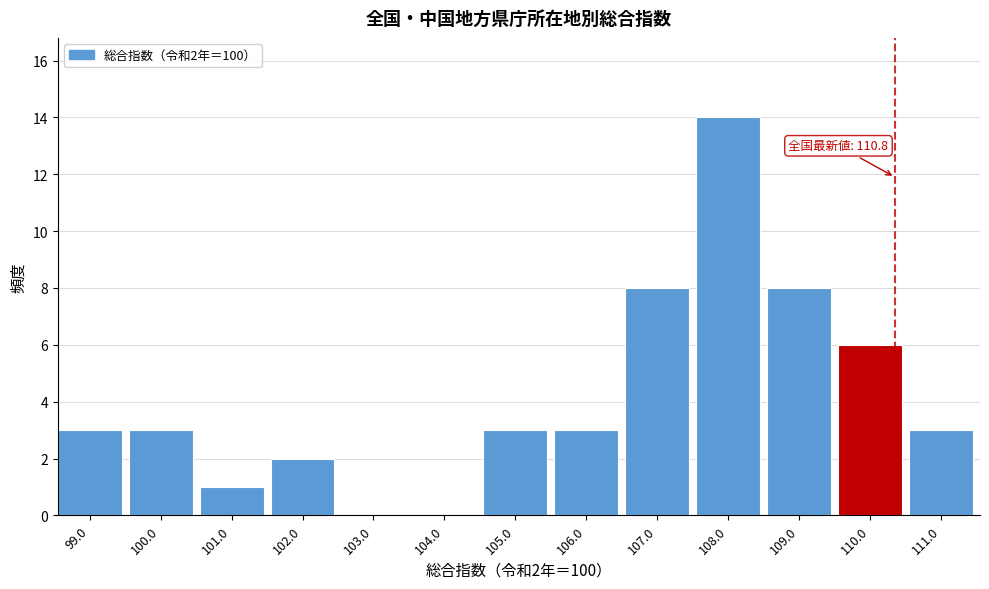

Reading left to right, list all the values displayed in this chart.

99.0=3	100.0=3	101.0=1	102.0=2	103.0=0	104.0=0	105.0=3	106.0=3	107.0=8	108.0=14	109.0=8	110.0=6	111.0=3